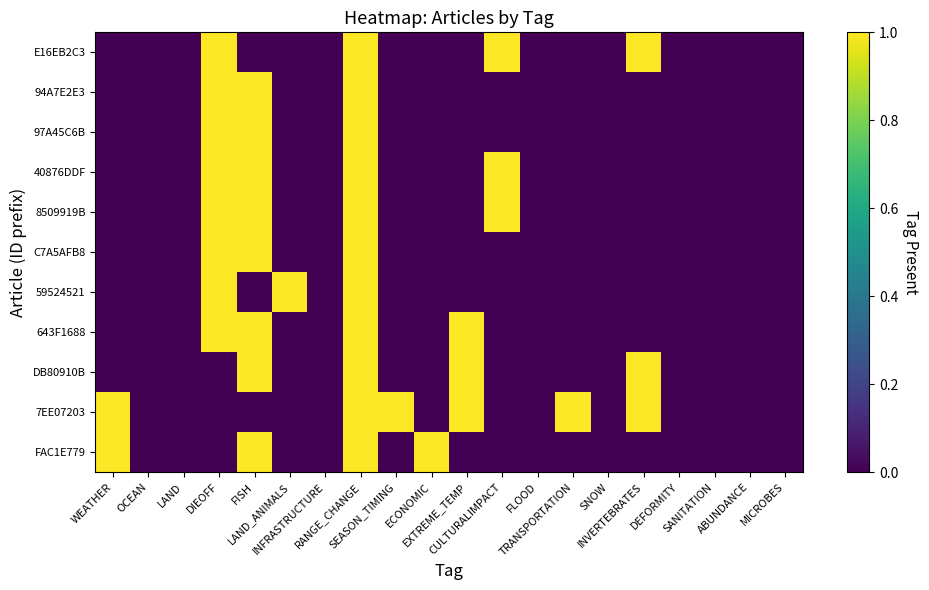

Which category has the lowest value across all series?

WEATHER